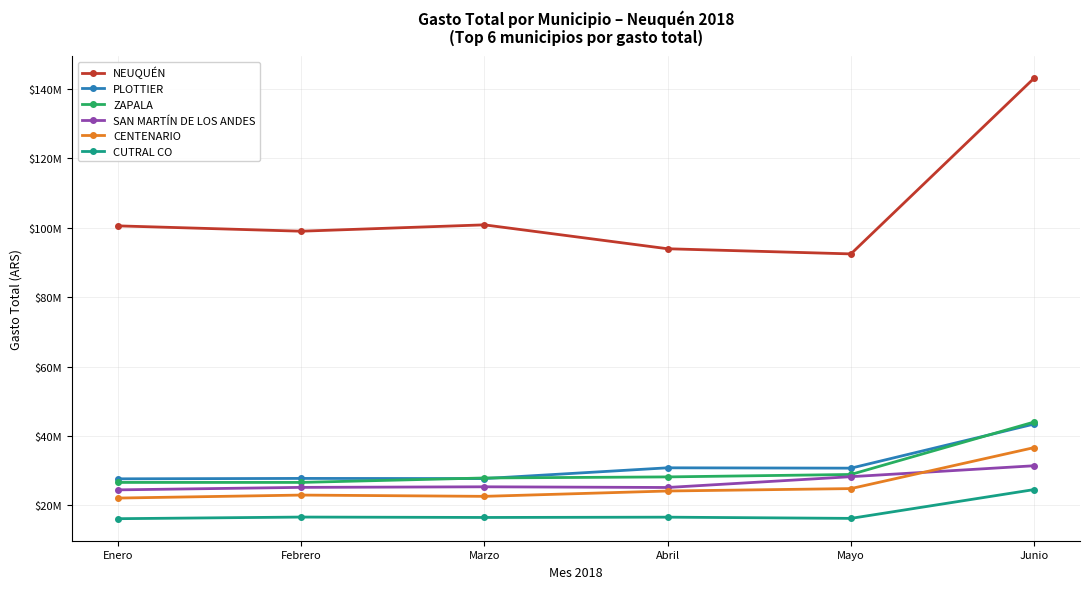

What is the sum of the NEUQUÉN values at Abril and Marzo?

194831711.7